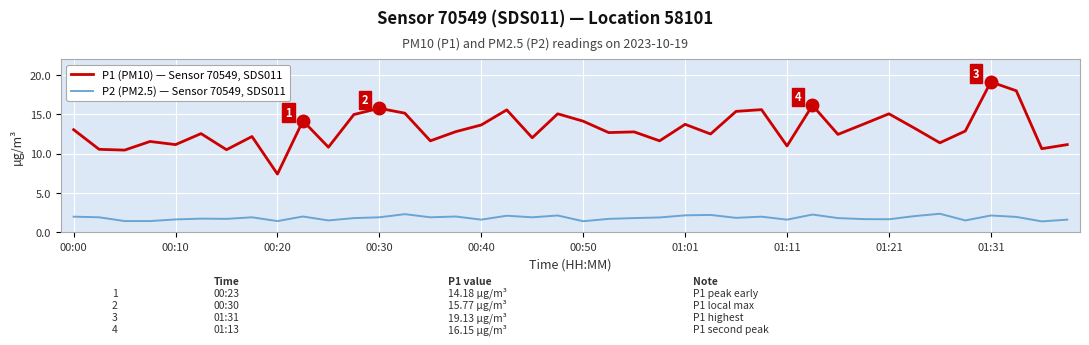

Which series has the largest total across all categories?

P1 (PM10) — Sensor 70549, SDS011